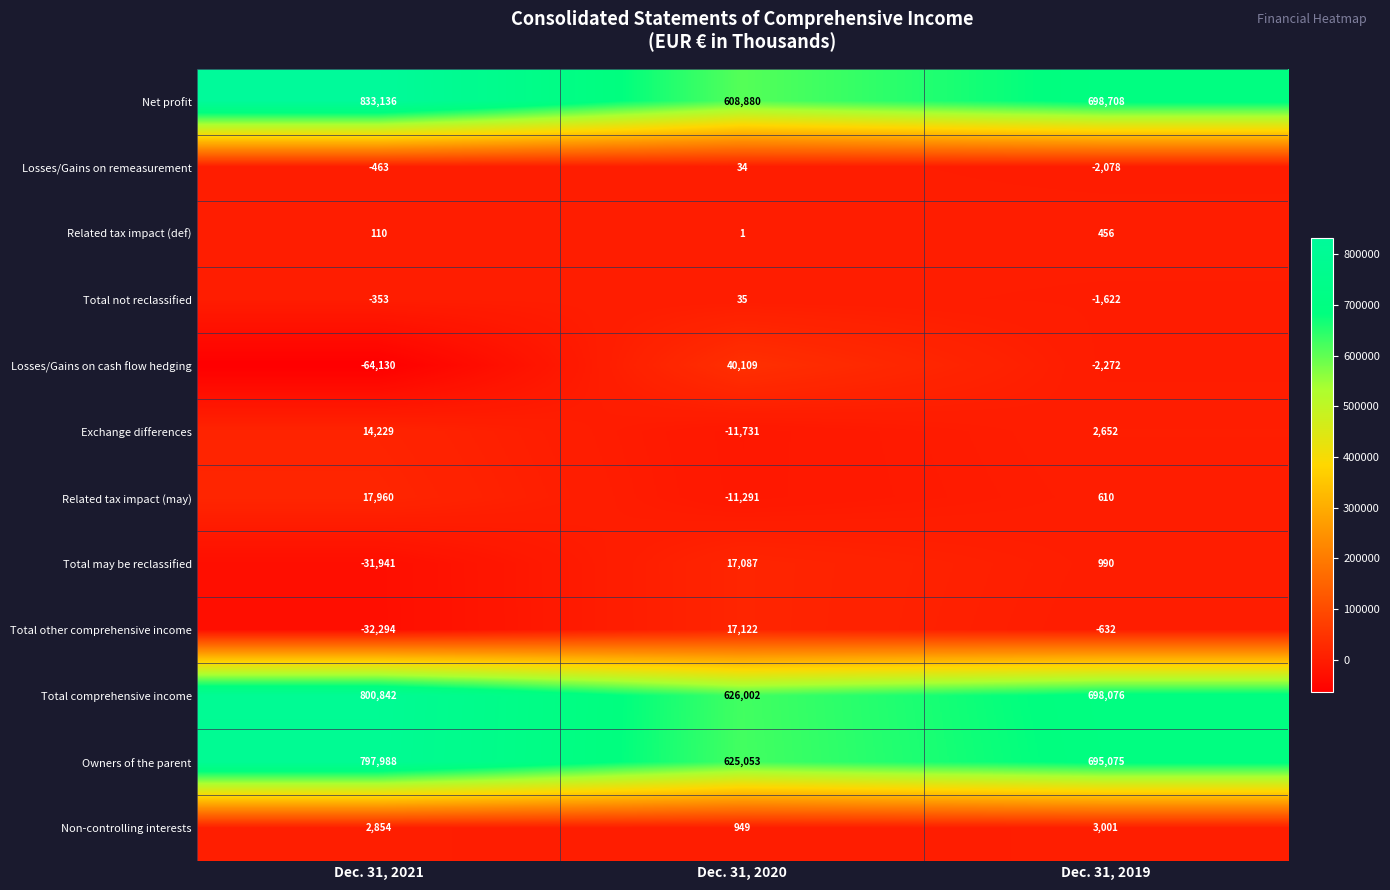

What is the spread (max minus min) of values at Dec. 31, 2021?

897266